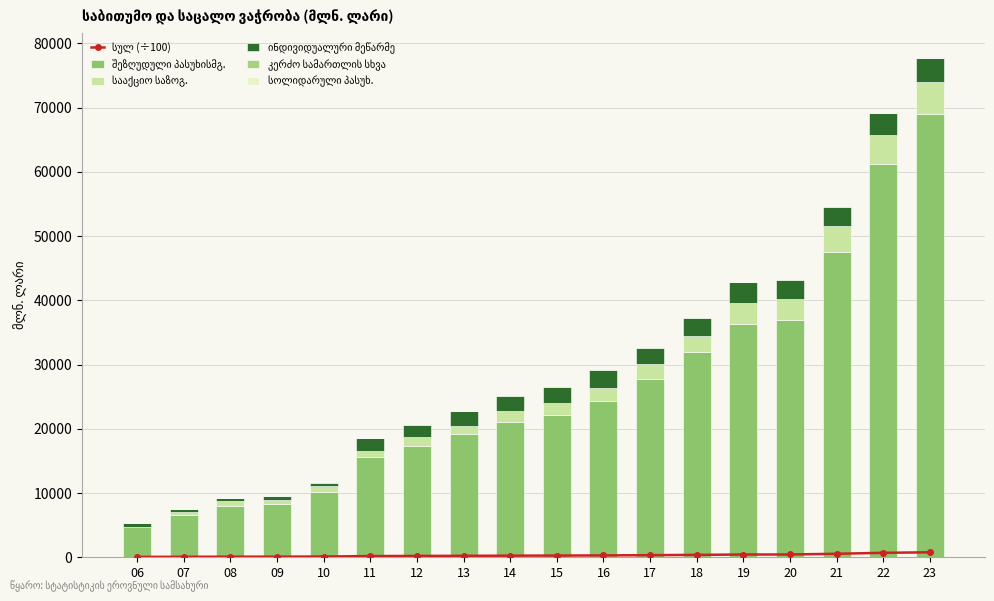

Reading left to right, transcribe all the data shown in this chart.

სულ (÷100): 06=54.0	07=76.1	08=92.3	09=95.6	10=116.7	11=186.4	12=207.9	13=228.2	14=252.5	15=266.9	16=292.8	17=328.2	18=374.1	19=429.6	20=433.6	21=546.8	22=692.4	23=777.6
შეზღუდული პასუხისმგ.: 06=4715.4	07=6573.9	08=8056.1	09=8266.0	10=10195.5	11=15538.9	12=17273.9	13=19120.6	14=21080.2	15=22157.9	16=24261.5	17=27804.8	18=31926.9	19=36357.2	20=36941.3	21=47559.3	22=61205.0	23=68961.0
სააქციო საზოგ.: 06=62.4	07=468.6	08=702.6	09=656.2	10=866.7	11=1048.5	12=1393.8	13=1391.2	14=1701.5	15=1823.2	16=2156.2	17=2361.0	18=2558.2	19=3218.9	20=3310.9	21=3980.0	22=4494.1	23=5053.5
ინდივიდუალური მეწარმე: 06=573.5	07=514.7	08=451.9	09=558.6	10=514.5	11=1936.4	12=1934.3	13=2219.0	14=2360.6	15=2592.9	16=2725.9	17=2495.1	18=2810.1	19=3232.9	20=2983.5	21=3040.4	22=3453.2	23=3649.0
კერძო სამართლის სხვა: 06=19.9	07=31.7	08=0.0	09=59.0	10=80.9	11=92.4	12=161.1	13=67.8	14=84.4	15=97.0	16=127.7	17=145.8	18=84.2	19=114.4	20=87.9	21=82.5	22=75.3	23=73.0
სოლიდარული პასუხ.: 06=23.4	07=22.8	08=18.3	09=14.8	10=10.0	11=18.2	12=22.5	13=16.4	14=18.9	15=15.7	16=10.0	17=5.7	18=27.6	19=29.1	20=29.0	21=13.5	22=16.8	23=15.8